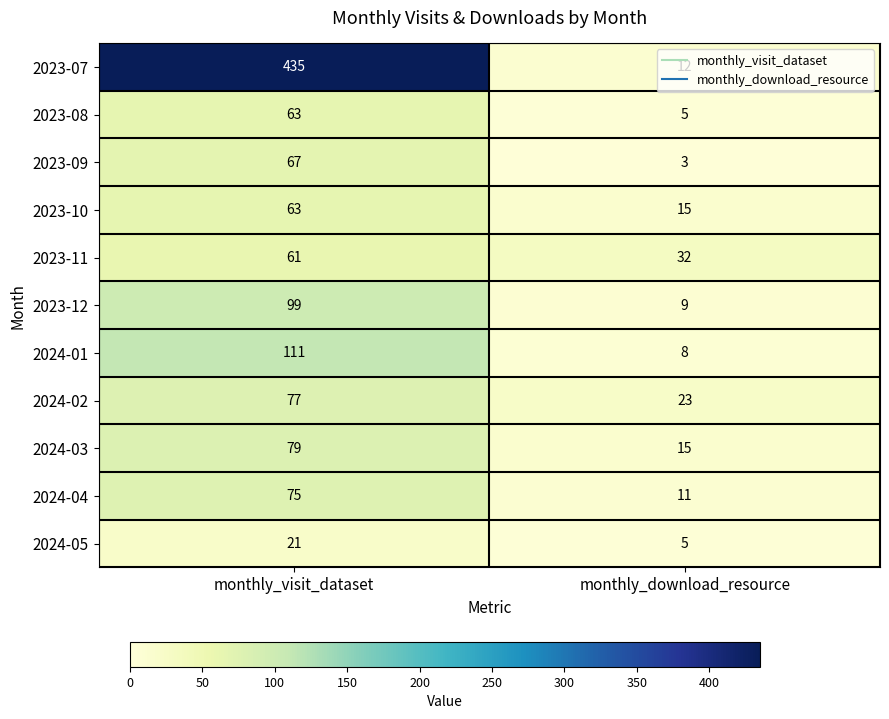

What value does the 2024-02 series have at monthly_download_resource?

23